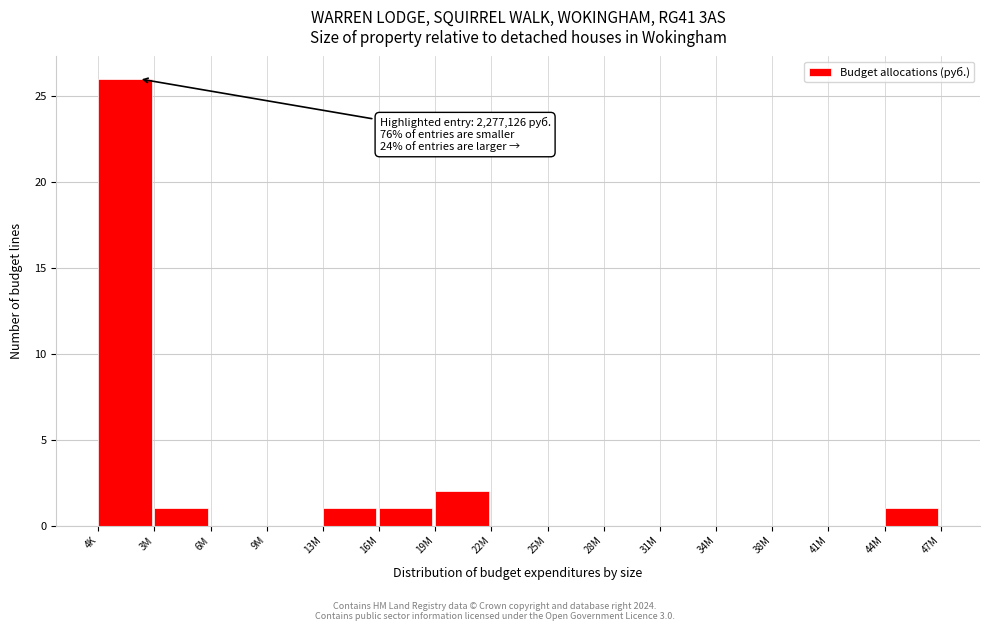

Reading left to right, transcribe all the data shown in this chart.

4K=26	3M=1	6M=0	9M=0	13M=1	16M=1	19M=2	22M=0	25M=0	28M=0	31M=0	34M=0	38M=0	41M=0	44M=1